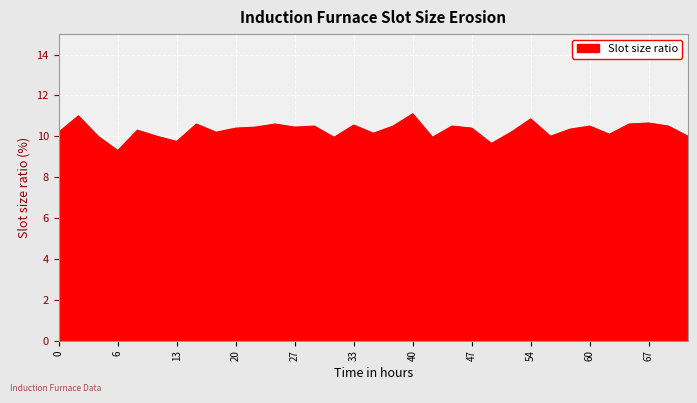

What is the maximum value shown in the chart?

11.1